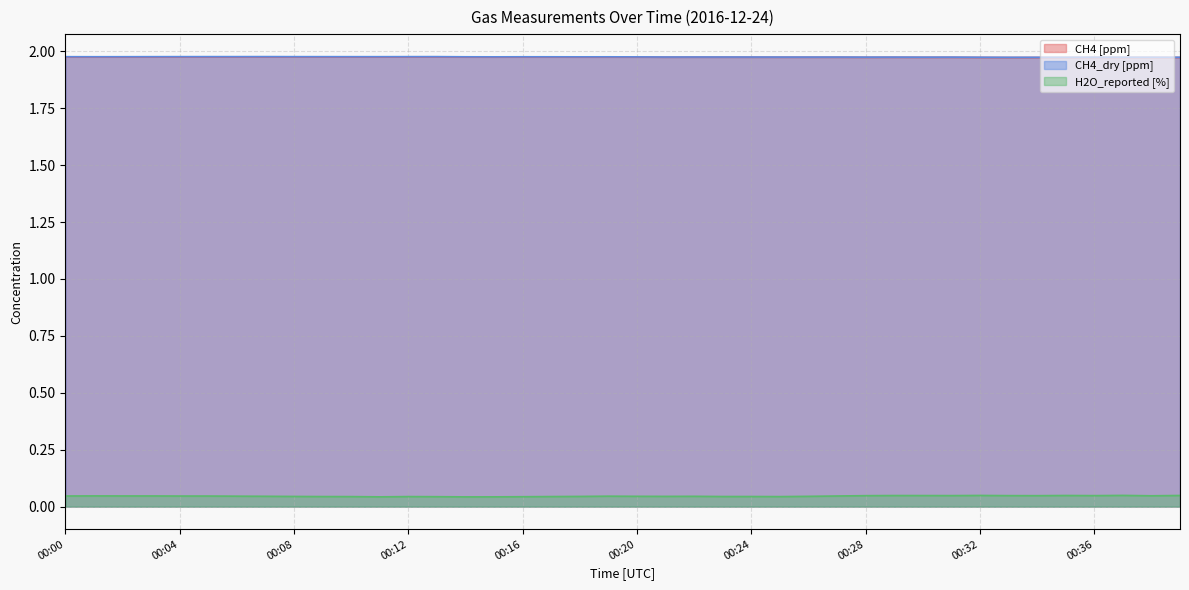

How many series are shown in this chart?

3